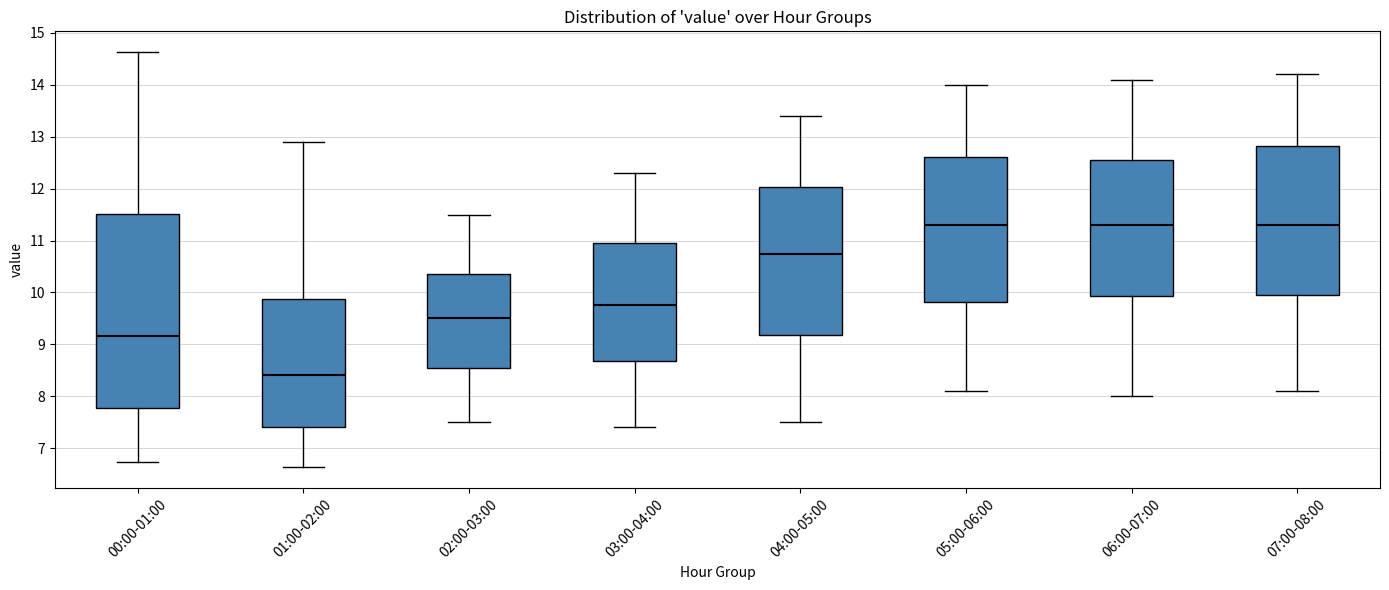

Which box is the tallest, from its lower edge to its upper edge?

00:00-01:00